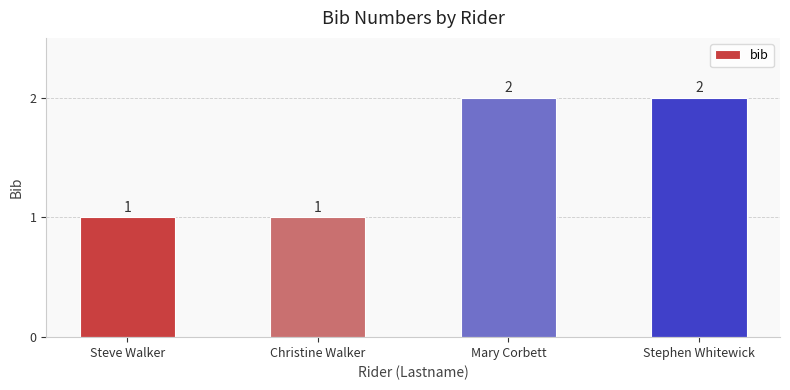

Are the bars horizontal?

No